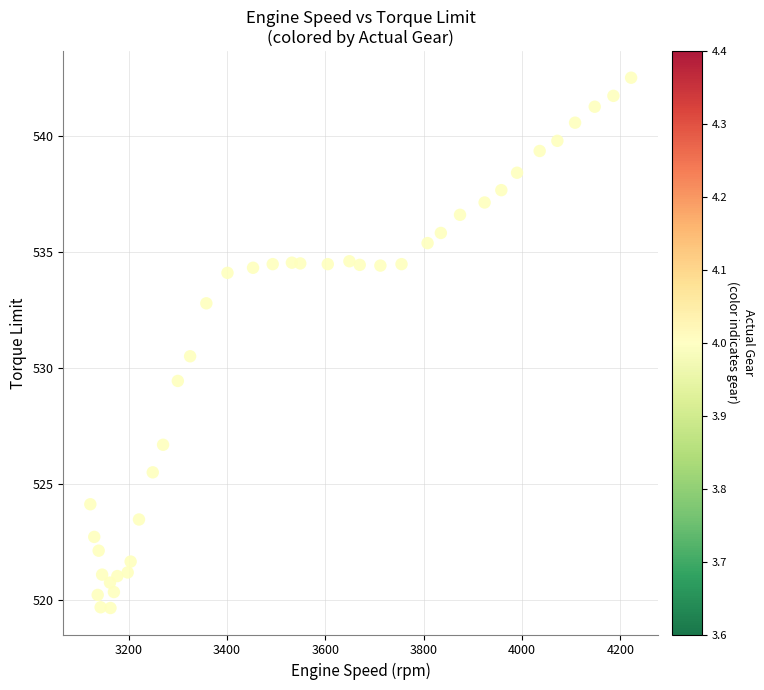

What Y value in the scatter plot is closest to 531?

530.5